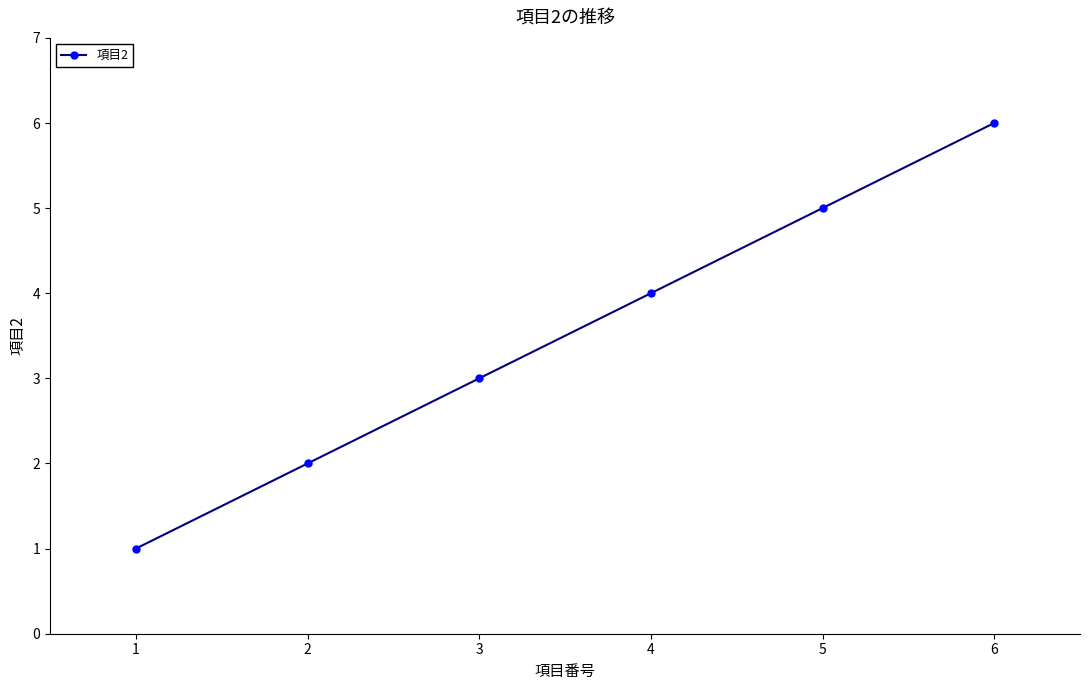

Rank the categories by value from lowest to highest.

1, 2, 3, 4, 5, 6